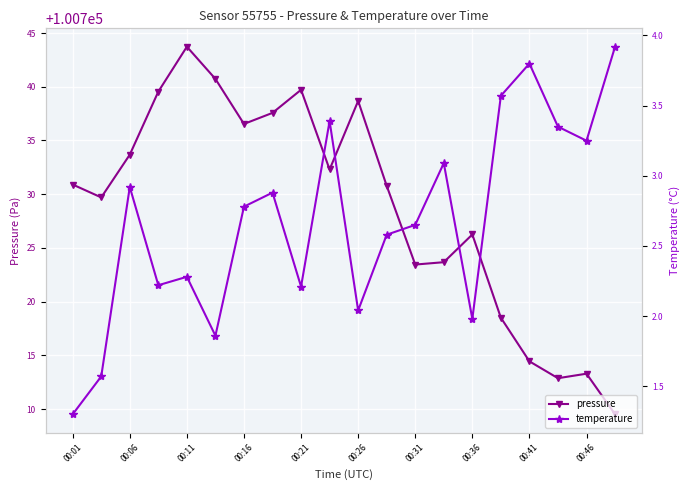

Is this an area chart (filled region under the line)?

No